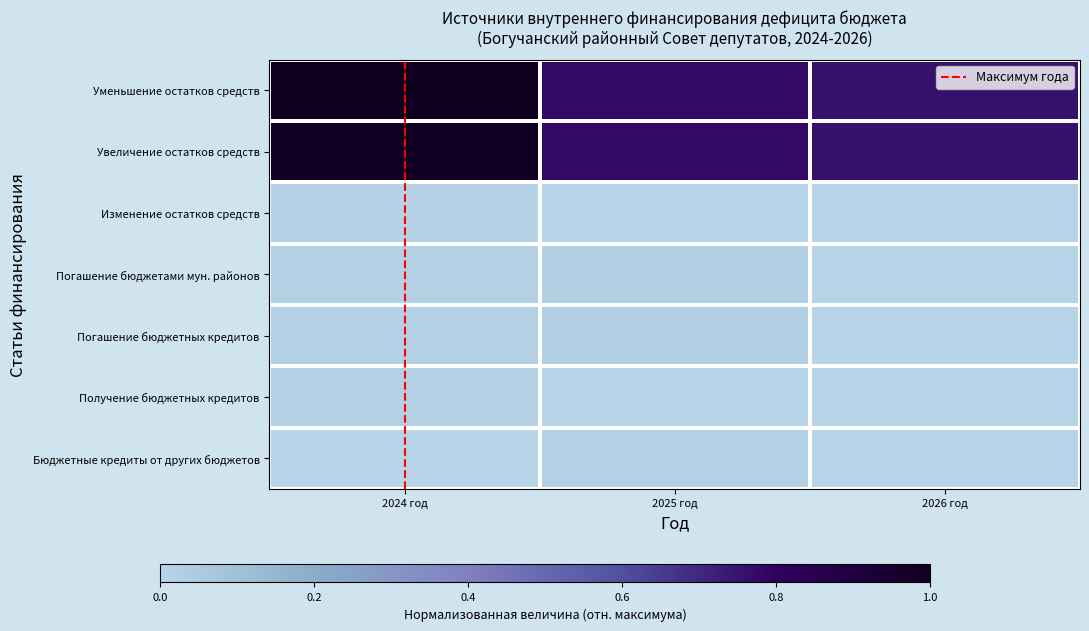

Which series has the widest spread of values?

Уменьшение остатков средств